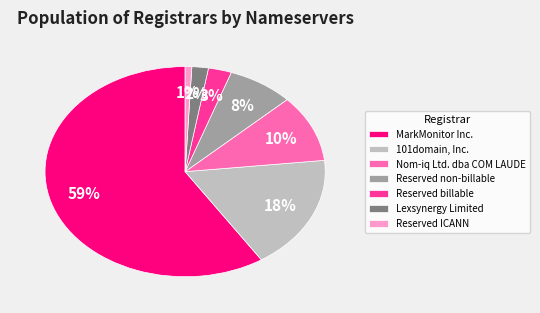

Which category has the biggest portion of the pie?

MarkMonitor Inc.